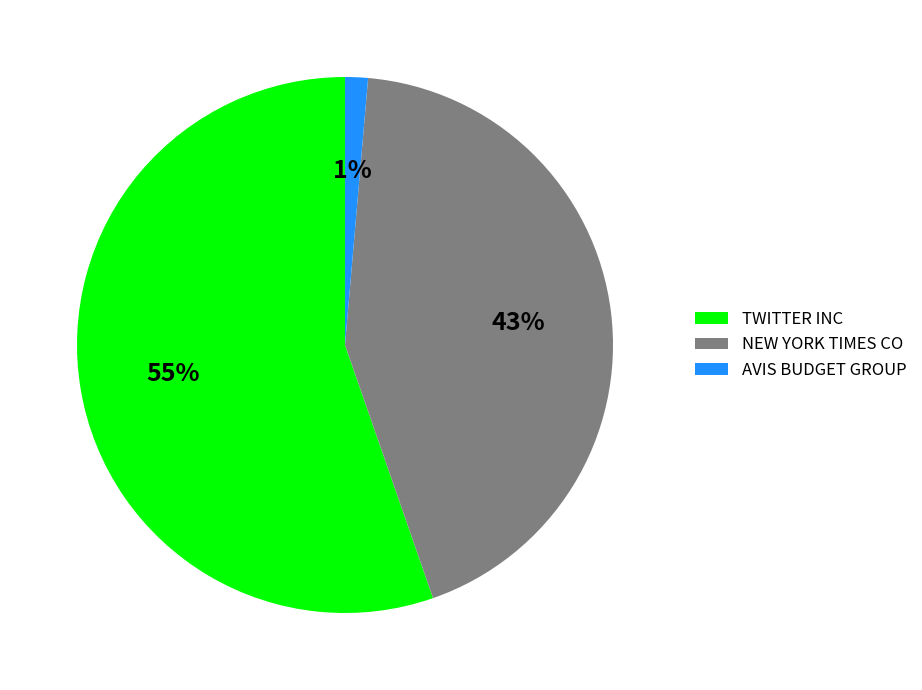

What is the majority slice?

TWITTER INC